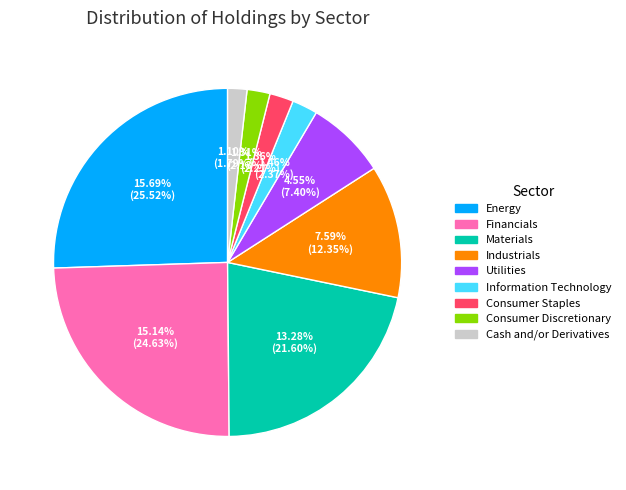

Count the number of slices in the pie.

9